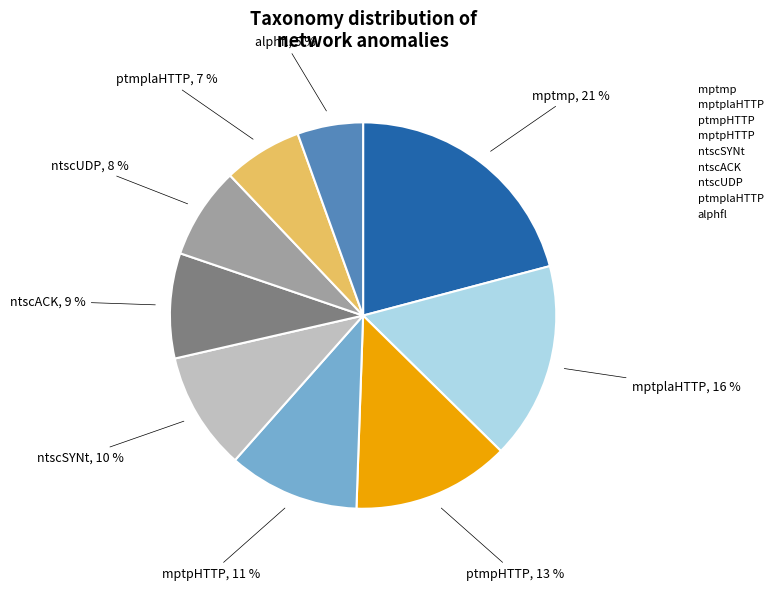

How many slices are in this pie chart?

9